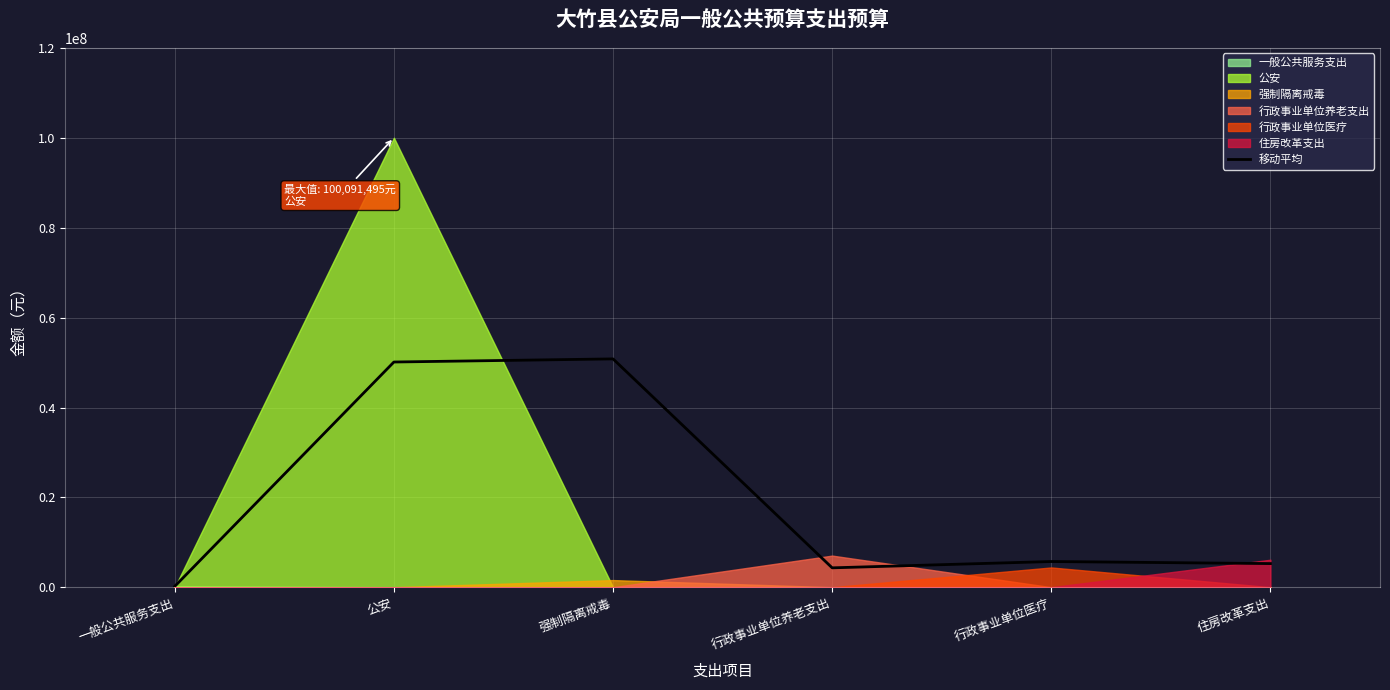

Reading right to left, list all the values displayed in this chart.

5258181.0	5717282.5	4311327.5	50838747.5	50145747.5	200000.0